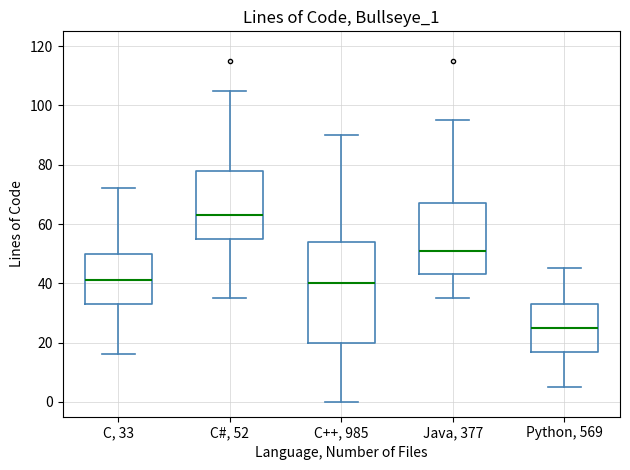

Where does the upper whisker of the box for C++, 985 end on the y-axis? The values are not printed on the chart, so give them approximately, as read against the axis.

90